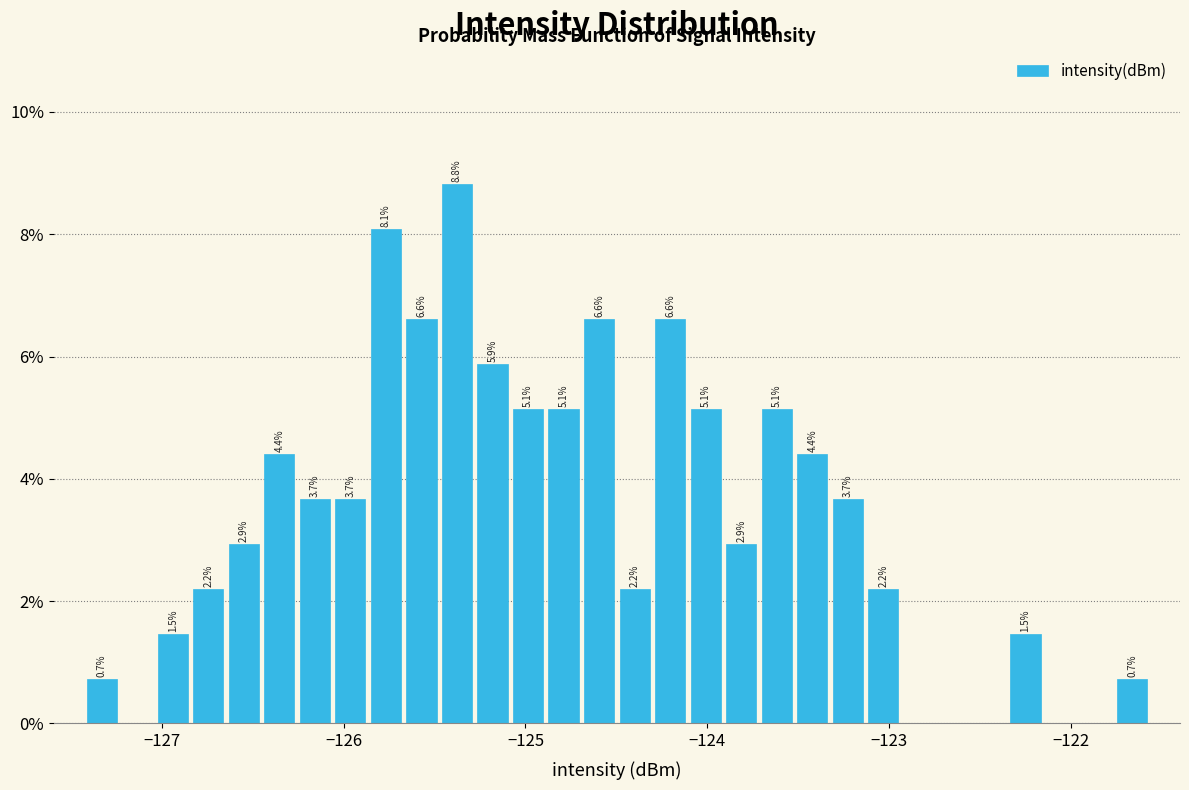

Around what value on the x-axis is the tallest bar? Give the approximate position of its centre, as read against the axis.

-125.4